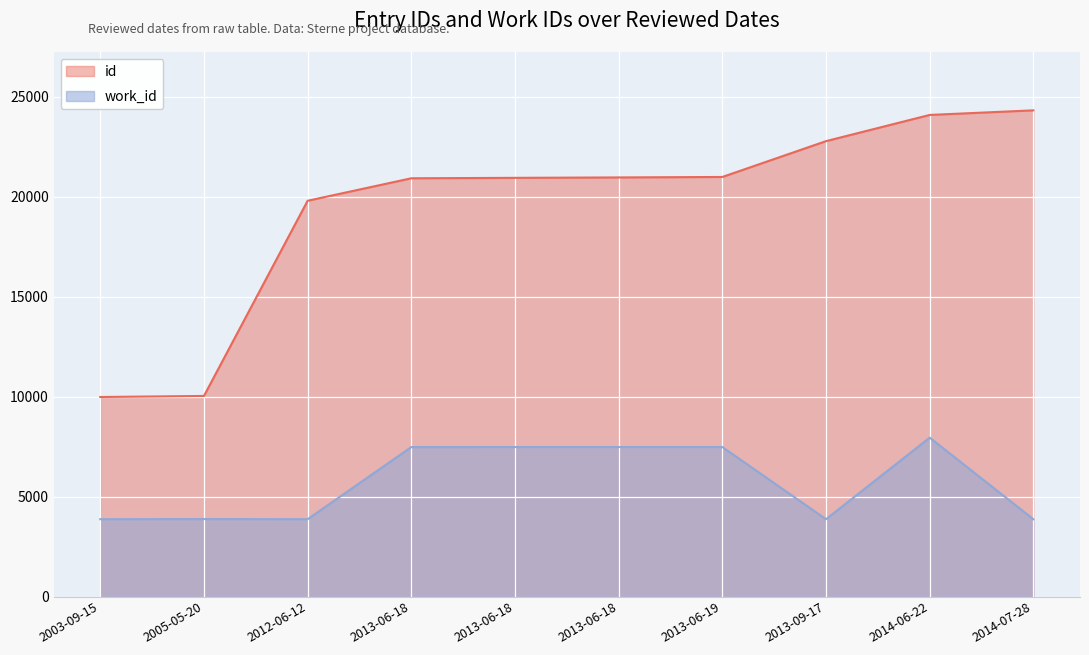

At 2003-09-15, list the series in order from largest to smallest.

id, work_id